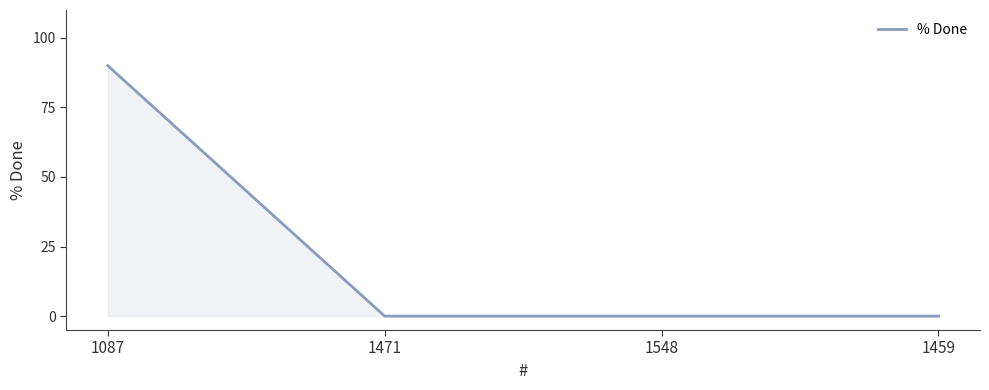

What is the greatest value displayed?

90